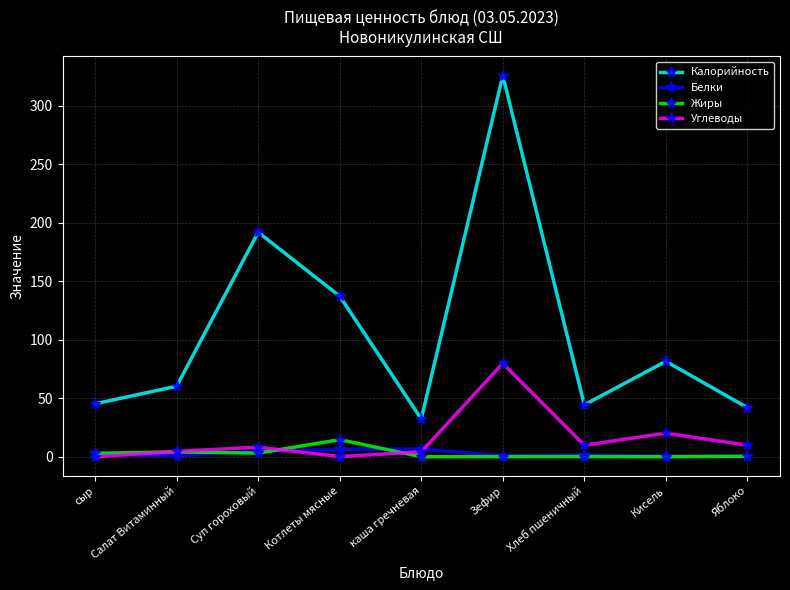

True or false: Калорийность has a value of 45.3 at сыр.

True